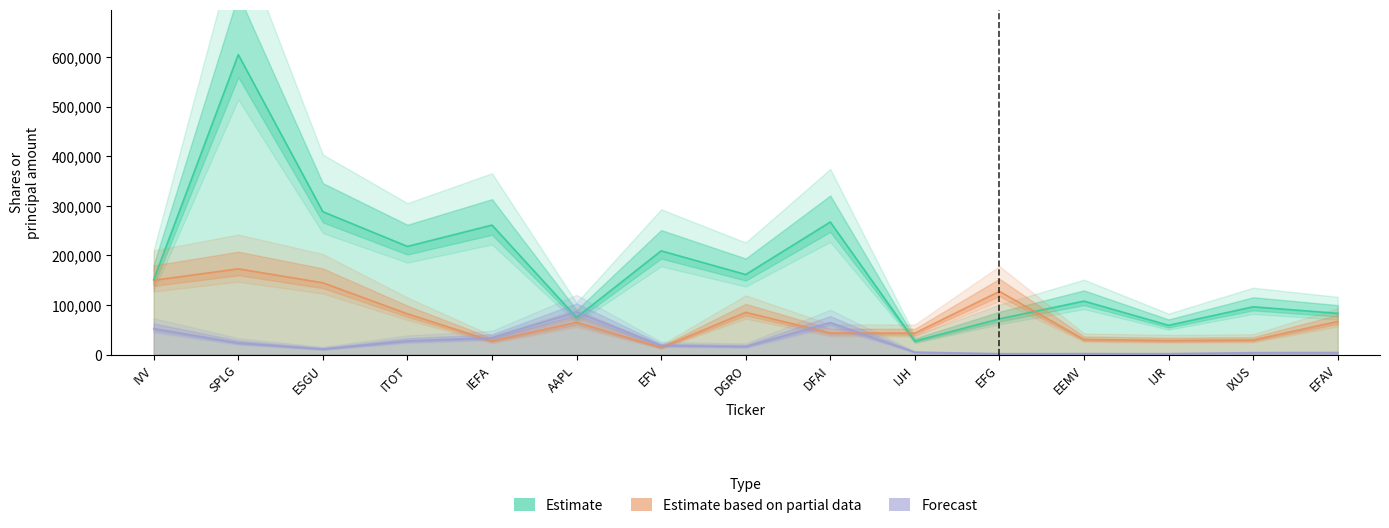

What is the approximate value of Forecast at ESGU?

11202